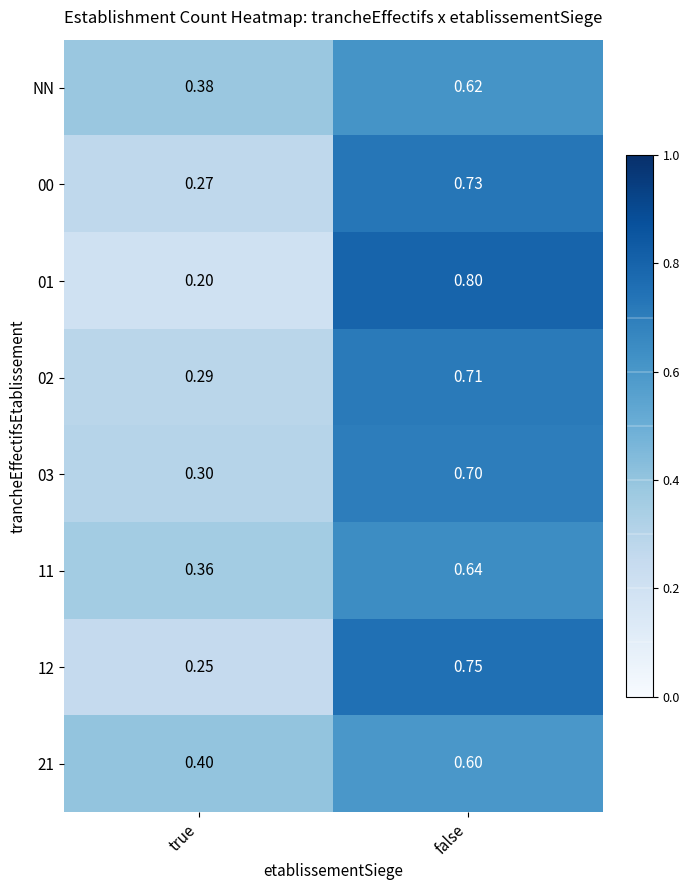

List the labels in order of 12 value, largest first.

false, true